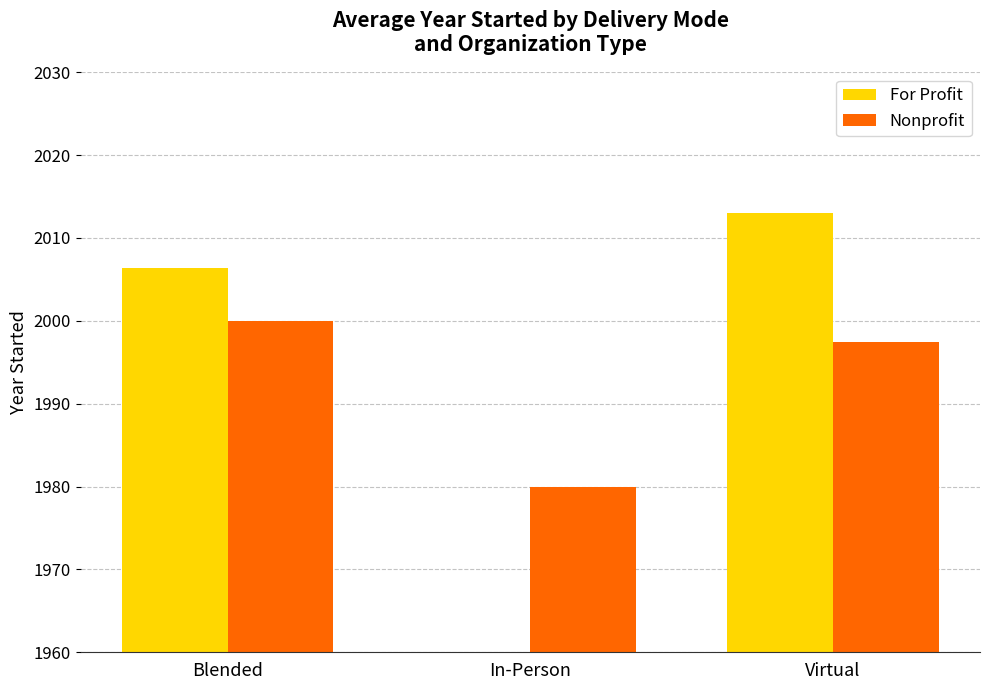

How many bars are there in each group?

2